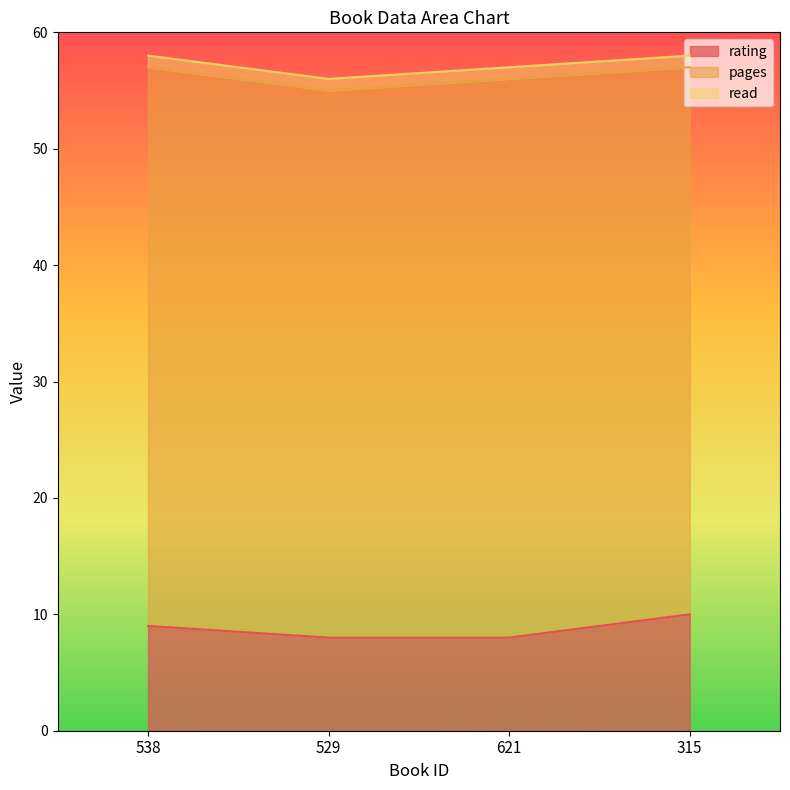

Count the rating values in the range 8 to 10.

4